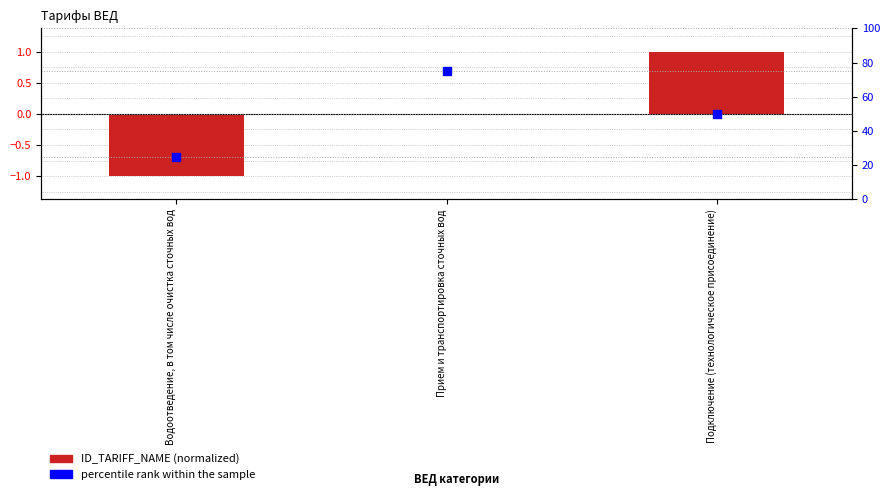

What is the total value across all series at Прием и транспортировка сточных вод?

75